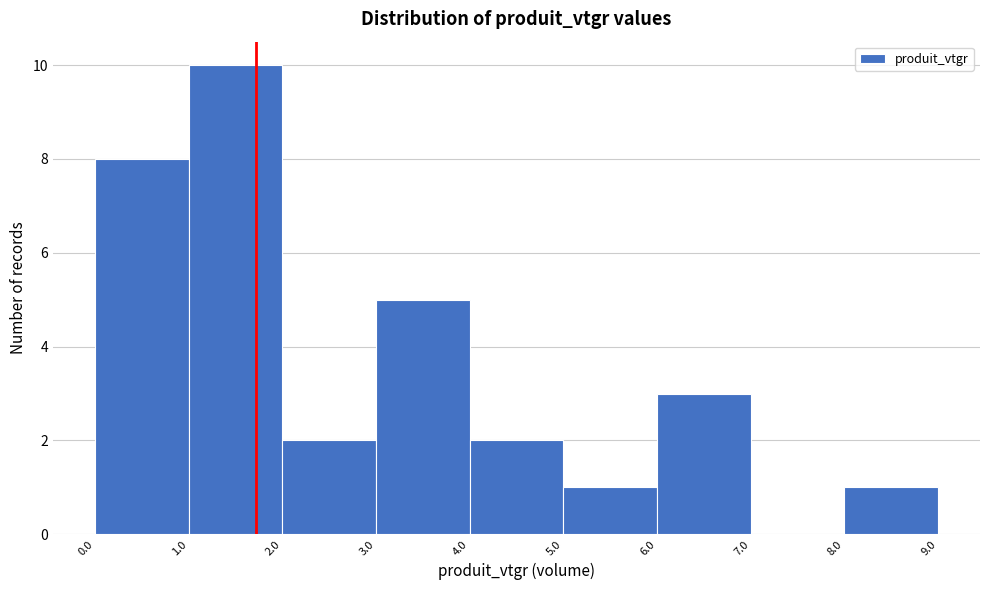

Reading left to right, list every bar in this chart as the range it spans on the x-axis followed by its height. The values are not printed on the chart, so give them approximately, as read against the axis.

0.0 to 1.0: 8
1.0 to 2.0: 10
2.0 to 3.0: 2
3.0 to 4.0: 5
4.0 to 5.0: 2
5.0 to 6.0: 1
6.0 to 7.0: 3
7.0 to 8.0: 0
8.0 to 9.0: 1